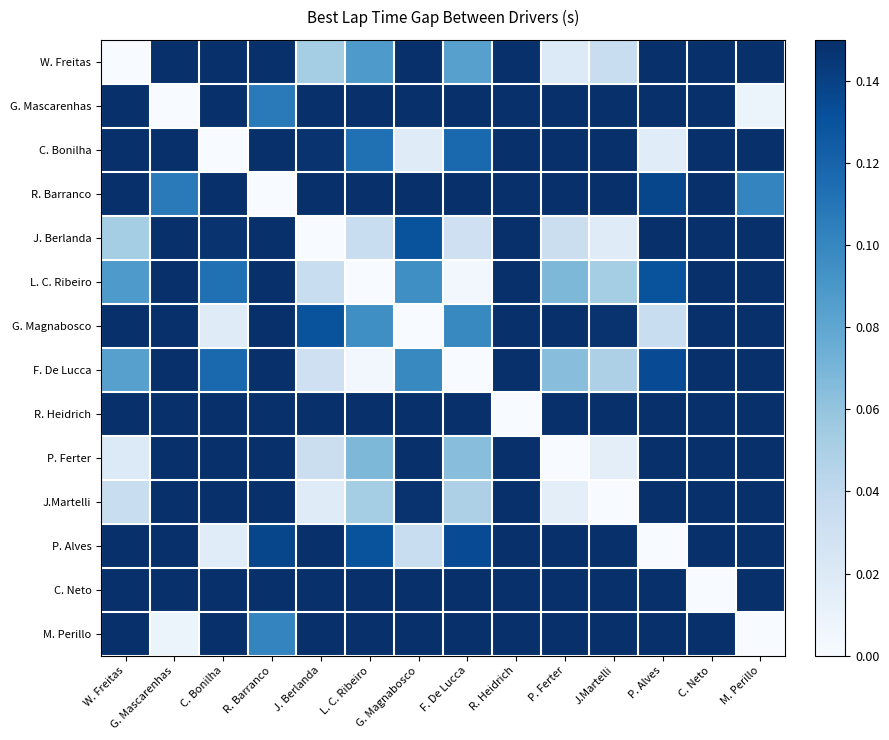

Reading left to right, extract all data points from this chart.

W. Freitas: W. Freitas=0.0	G. Mascarenhas=0.1	C. Bonilha=0.1	R. Barranco=0.1	J. Berlanda=0.1	L. C. Ribeiro=0.1	G. Magnabosco=0.1	F. De Lucca=0.1	R. Heidrich=0.1	P. Ferter=0.0	J.Martelli=0.0	P. Alves=0.1	C. Neto=0.1	M. Perillo=0.1
G. Mascarenhas: W. Freitas=0.1	G. Mascarenhas=0.0	C. Bonilha=0.1	R. Barranco=0.1	J. Berlanda=0.1	L. C. Ribeiro=0.1	G. Magnabosco=0.1	F. De Lucca=0.1	R. Heidrich=0.1	P. Ferter=0.1	J.Martelli=0.1	P. Alves=0.1	C. Neto=0.1	M. Perillo=0.0
C. Bonilha: W. Freitas=0.1	G. Mascarenhas=0.1	C. Bonilha=0.0	R. Barranco=0.1	J. Berlanda=0.1	L. C. Ribeiro=0.1	G. Magnabosco=0.0	F. De Lucca=0.1	R. Heidrich=0.1	P. Ferter=0.1	J.Martelli=0.1	P. Alves=0.0	C. Neto=0.1	M. Perillo=0.1
R. Barranco: W. Freitas=0.1	G. Mascarenhas=0.1	C. Bonilha=0.1	R. Barranco=0.0	J. Berlanda=0.1	L. C. Ribeiro=0.1	G. Magnabosco=0.1	F. De Lucca=0.1	R. Heidrich=0.1	P. Ferter=0.1	J.Martelli=0.1	P. Alves=0.1	C. Neto=0.1	M. Perillo=0.1
J. Berlanda: W. Freitas=0.1	G. Mascarenhas=0.1	C. Bonilha=0.1	R. Barranco=0.1	J. Berlanda=0.0	L. C. Ribeiro=0.0	G. Magnabosco=0.1	F. De Lucca=0.0	R. Heidrich=0.1	P. Ferter=0.0	J.Martelli=0.0	P. Alves=0.1	C. Neto=0.1	M. Perillo=0.1
L. C. Ribeiro: W. Freitas=0.1	G. Mascarenhas=0.1	C. Bonilha=0.1	R. Barranco=0.1	J. Berlanda=0.0	L. C. Ribeiro=0.0	G. Magnabosco=0.1	F. De Lucca=0.0	R. Heidrich=0.1	P. Ferter=0.1	J.Martelli=0.1	P. Alves=0.1	C. Neto=0.1	M. Perillo=0.1
G. Magnabosco: W. Freitas=0.1	G. Mascarenhas=0.1	C. Bonilha=0.0	R. Barranco=0.1	J. Berlanda=0.1	L. C. Ribeiro=0.1	G. Magnabosco=0.0	F. De Lucca=0.1	R. Heidrich=0.1	P. Ferter=0.1	J.Martelli=0.1	P. Alves=0.0	C. Neto=0.1	M. Perillo=0.1
F. De Lucca: W. Freitas=0.1	G. Mascarenhas=0.1	C. Bonilha=0.1	R. Barranco=0.1	J. Berlanda=0.0	L. C. Ribeiro=0.0	G. Magnabosco=0.1	F. De Lucca=0.0	R. Heidrich=0.1	P. Ferter=0.1	J.Martelli=0.0	P. Alves=0.1	C. Neto=0.1	M. Perillo=0.1
R. Heidrich: W. Freitas=0.1	G. Mascarenhas=0.1	C. Bonilha=0.1	R. Barranco=0.1	J. Berlanda=0.1	L. C. Ribeiro=0.1	G. Magnabosco=0.1	F. De Lucca=0.1	R. Heidrich=0.0	P. Ferter=0.1	J.Martelli=0.1	P. Alves=0.1	C. Neto=0.1	M. Perillo=0.1
P. Ferter: W. Freitas=0.0	G. Mascarenhas=0.1	C. Bonilha=0.1	R. Barranco=0.1	J. Berlanda=0.0	L. C. Ribeiro=0.1	G. Magnabosco=0.1	F. De Lucca=0.1	R. Heidrich=0.1	P. Ferter=0.0	J.Martelli=0.0	P. Alves=0.1	C. Neto=0.1	M. Perillo=0.1
J.Martelli: W. Freitas=0.0	G. Mascarenhas=0.1	C. Bonilha=0.1	R. Barranco=0.1	J. Berlanda=0.0	L. C. Ribeiro=0.1	G. Magnabosco=0.1	F. De Lucca=0.0	R. Heidrich=0.1	P. Ferter=0.0	J.Martelli=0.0	P. Alves=0.1	C. Neto=0.1	M. Perillo=0.1
P. Alves: W. Freitas=0.1	G. Mascarenhas=0.1	C. Bonilha=0.0	R. Barranco=0.1	J. Berlanda=0.1	L. C. Ribeiro=0.1	G. Magnabosco=0.0	F. De Lucca=0.1	R. Heidrich=0.1	P. Ferter=0.1	J.Martelli=0.1	P. Alves=0.0	C. Neto=0.1	M. Perillo=0.1
C. Neto: W. Freitas=0.1	G. Mascarenhas=0.1	C. Bonilha=0.1	R. Barranco=0.1	J. Berlanda=0.1	L. C. Ribeiro=0.1	G. Magnabosco=0.1	F. De Lucca=0.1	R. Heidrich=0.1	P. Ferter=0.1	J.Martelli=0.1	P. Alves=0.1	C. Neto=0.0	M. Perillo=0.1
M. Perillo: W. Freitas=0.1	G. Mascarenhas=0.0	C. Bonilha=0.1	R. Barranco=0.1	J. Berlanda=0.1	L. C. Ribeiro=0.1	G. Magnabosco=0.1	F. De Lucca=0.1	R. Heidrich=0.1	P. Ferter=0.1	J.Martelli=0.1	P. Alves=0.1	C. Neto=0.1	M. Perillo=0.0